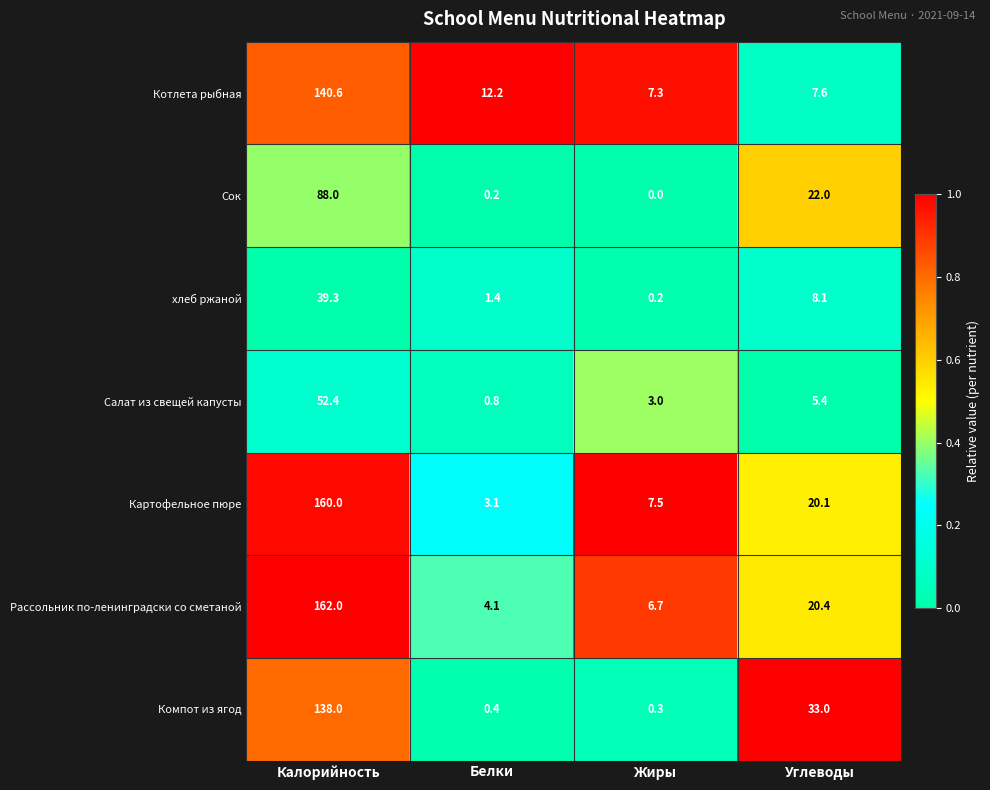

True or false: Котлета рыбная has a value of 7.3 at Жиры.

True